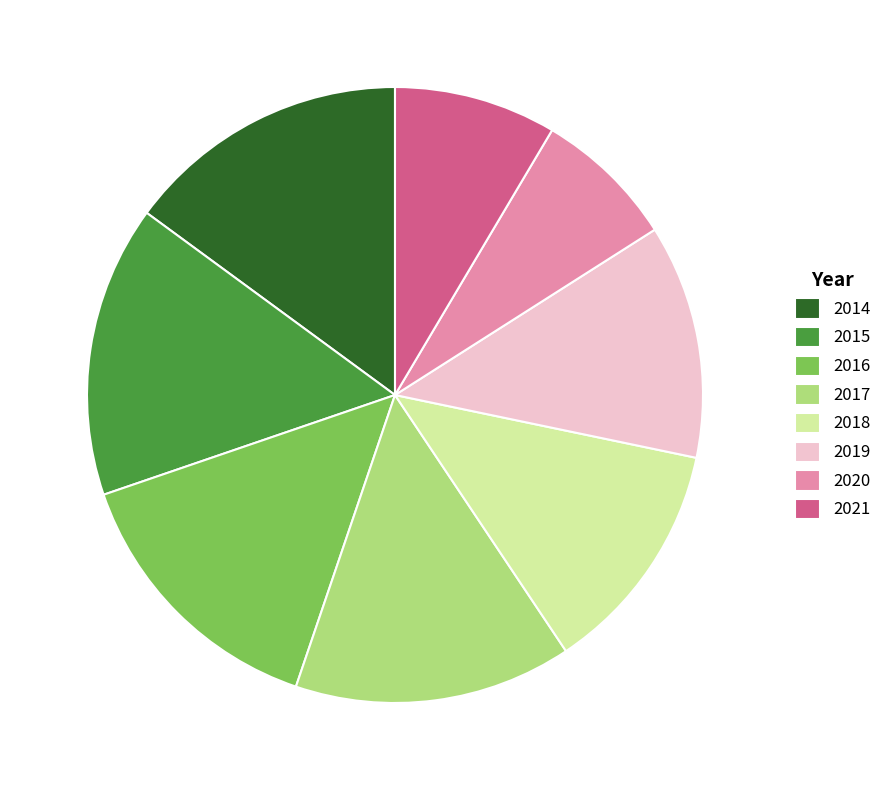

Does 2018 represent more than half of the total?

No